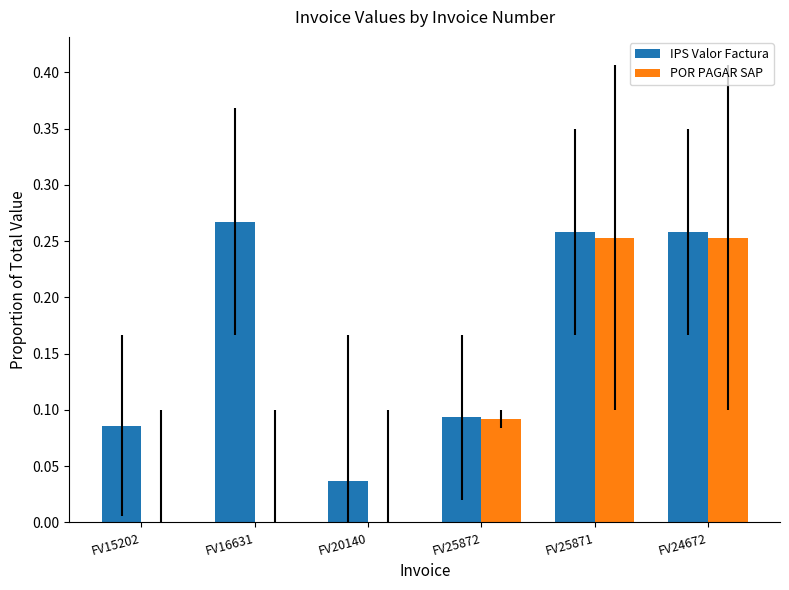

How many groups of bars are there?

6